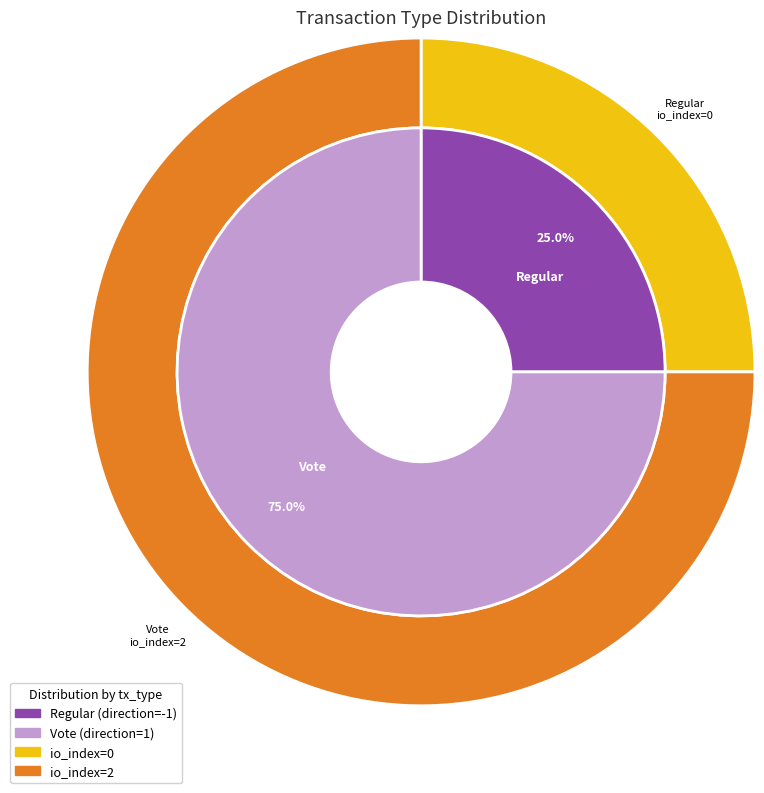

How many segments does this pie chart have?

2